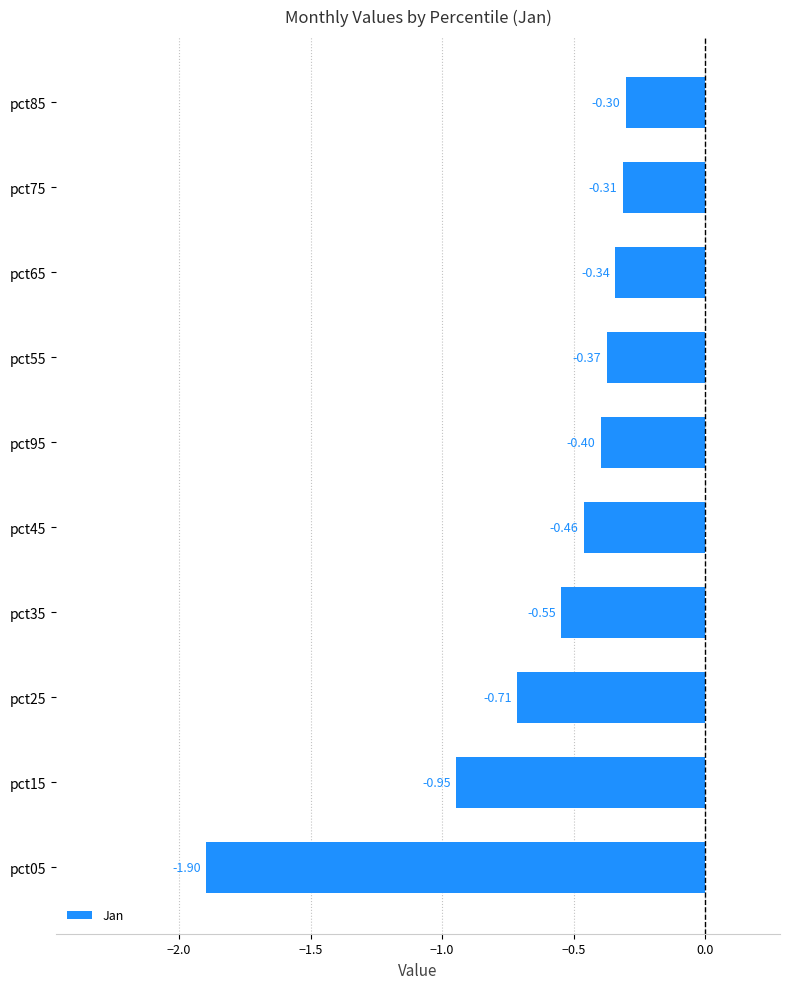

How many bars are there in total?

10